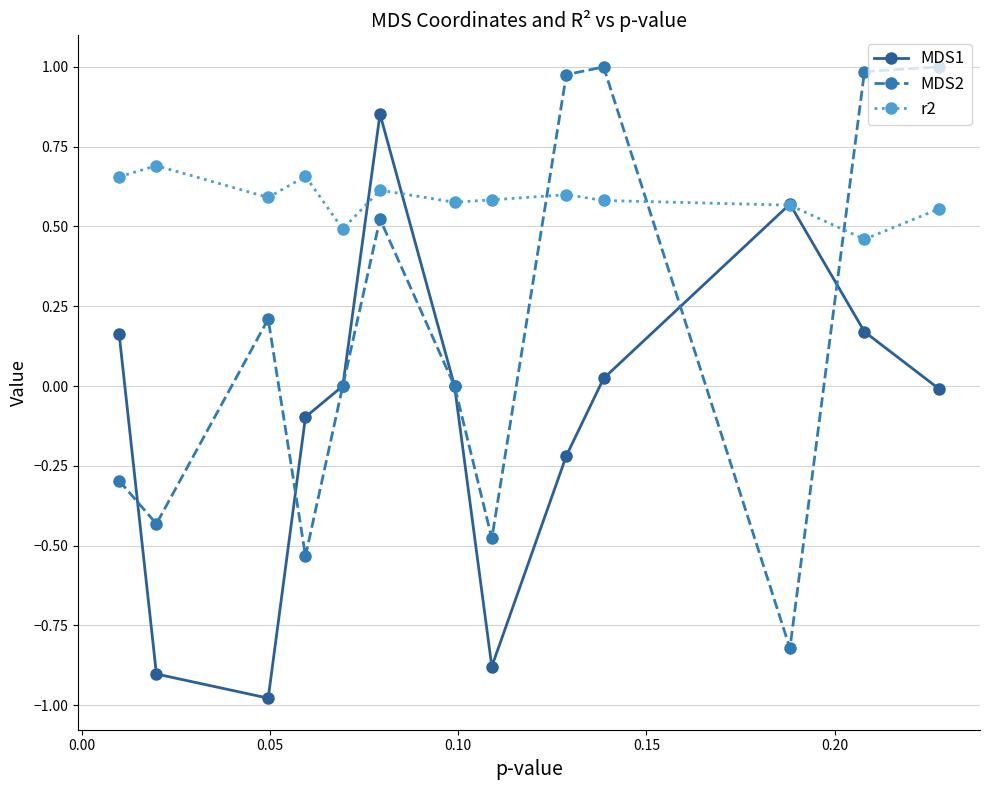

True or false: MDS1 has more than 2 points higher than both neighbors.

False